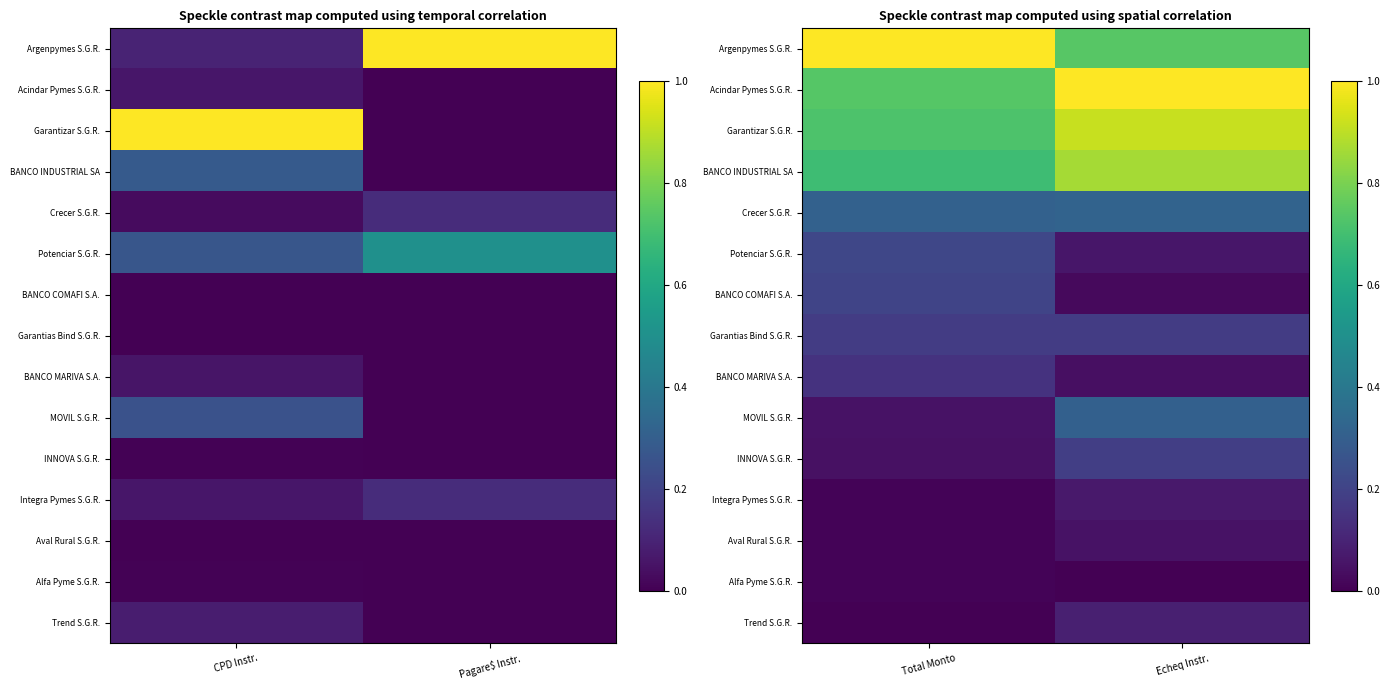

Where is INNOVA S.G.R. nearest to the value 0?

Total Monto